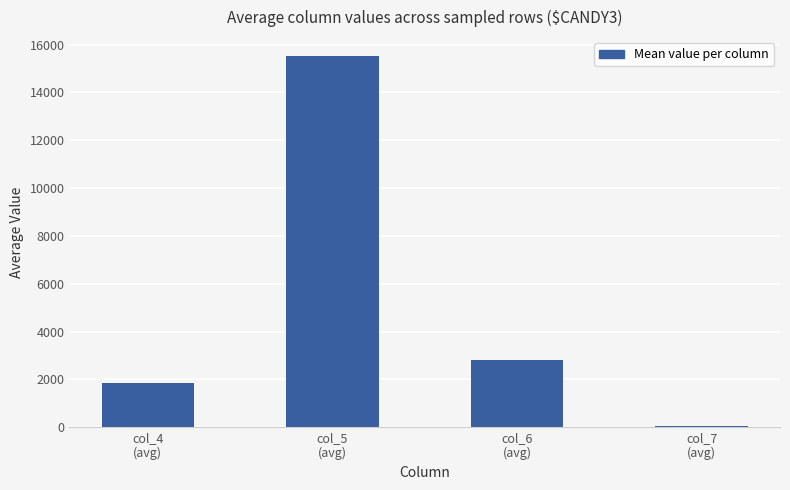

Which category has the highest value across all series?

col_5
(avg)